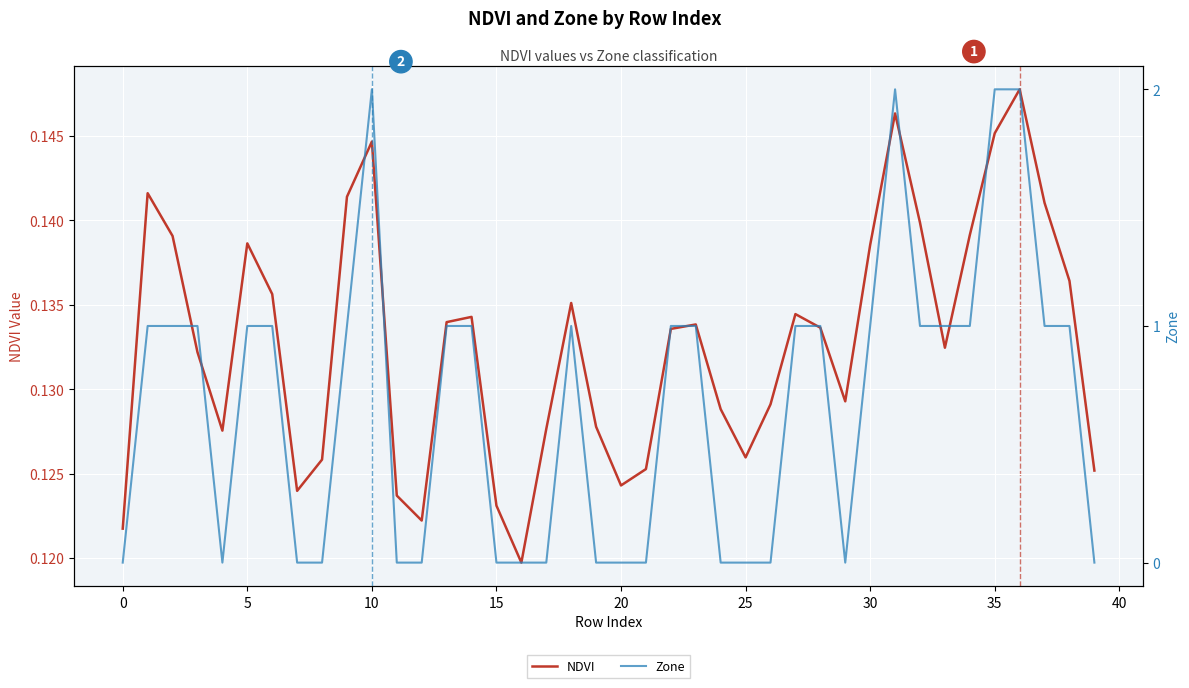

Is it true that NDVI equals 0.2 at 21?

False